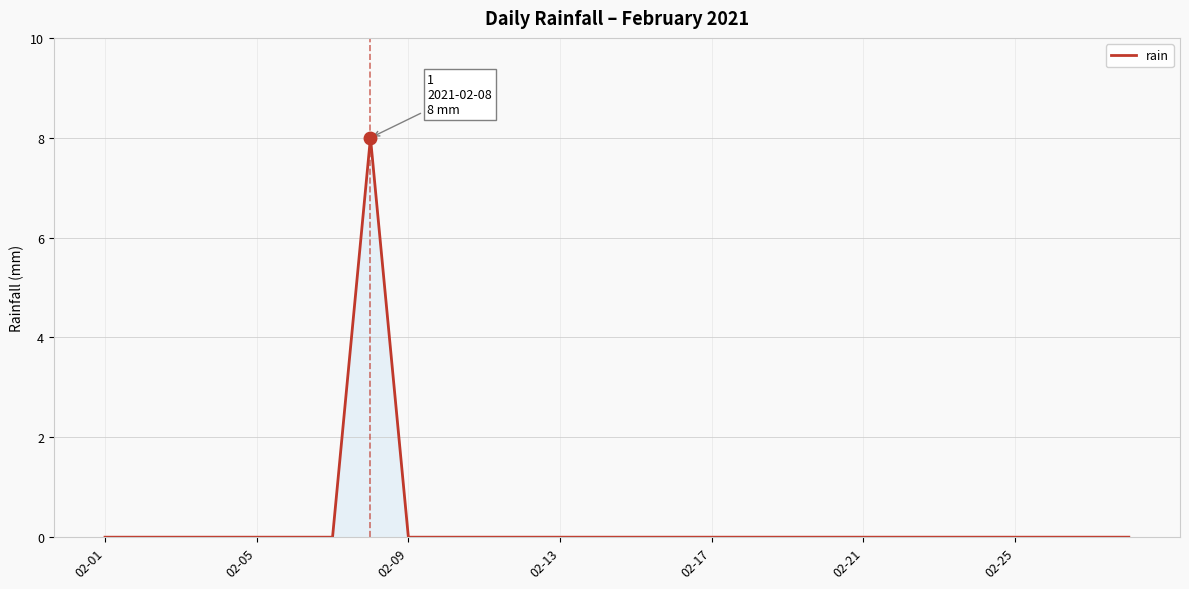

Reading left to right, transcribe all the data shown in this chart.

0	0	0	0	0	0	0	8	0	0	0	0	0	0	0	0	0	0	0	0	0	0	0	0	0	0	0	0